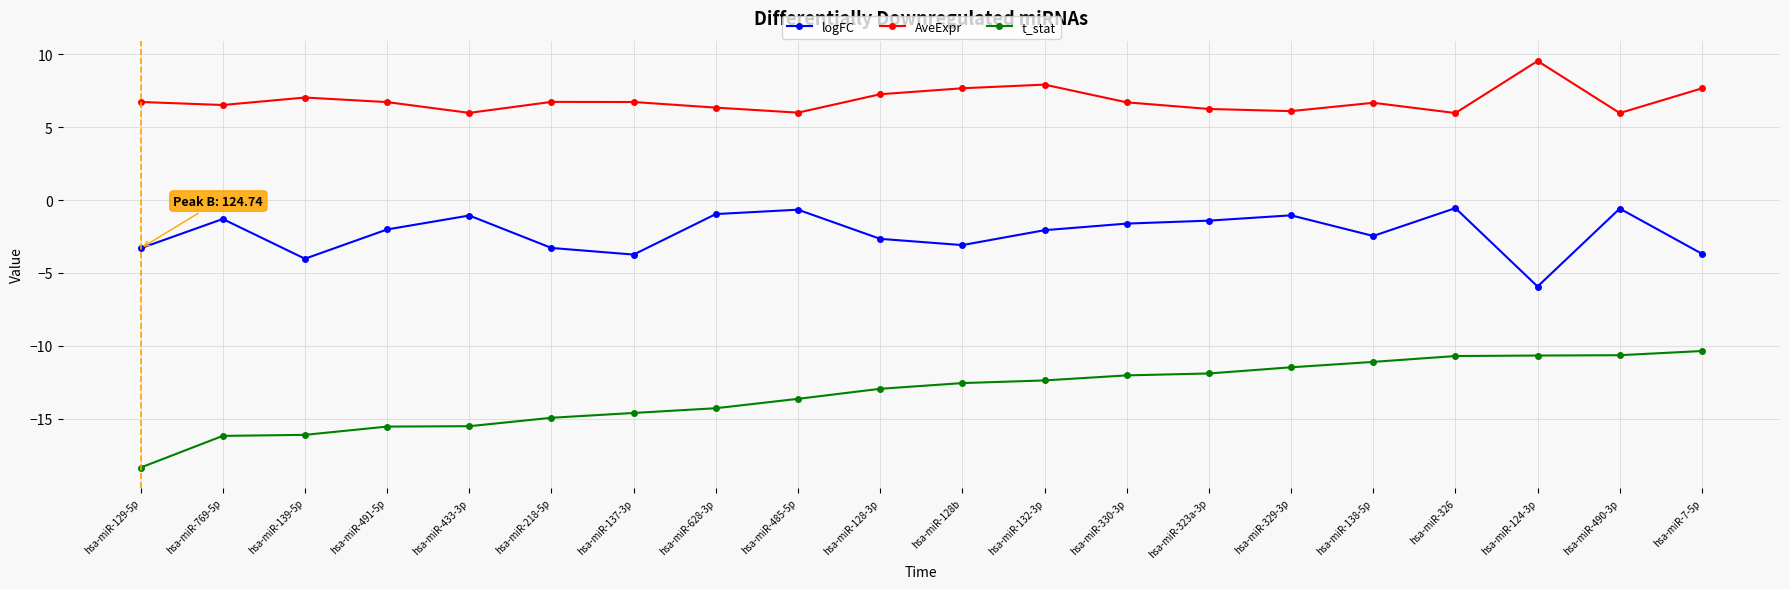

Rank the series by their average value, from highest to lowest.

AveExpr, logFC, t_stat